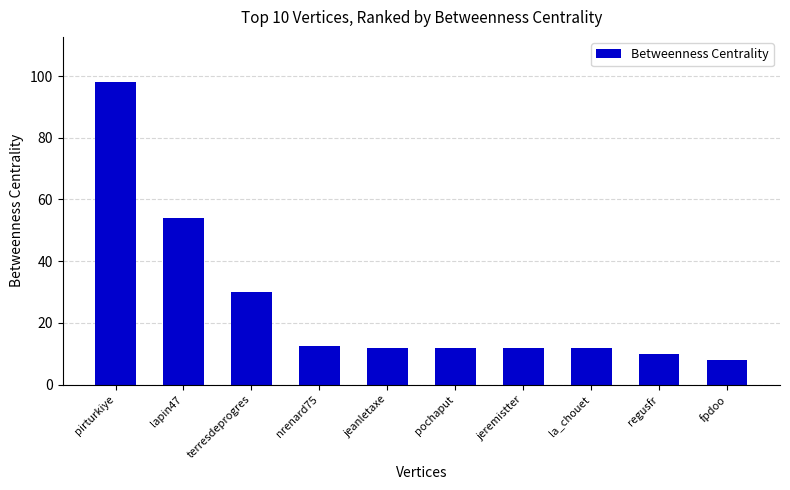

Which label corresponds to the largest value in the chart?

pirturkiye